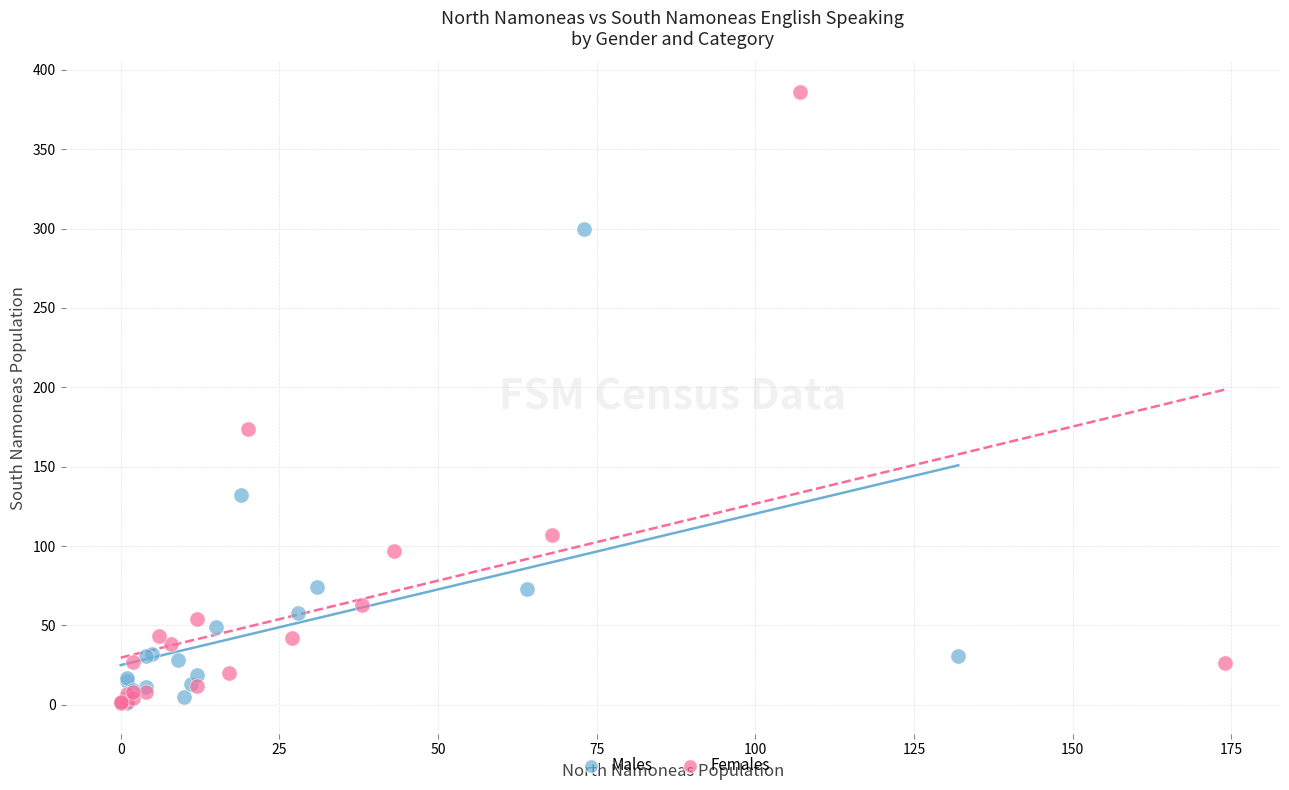

Which series reaches the maximum Y coordinate?

Females